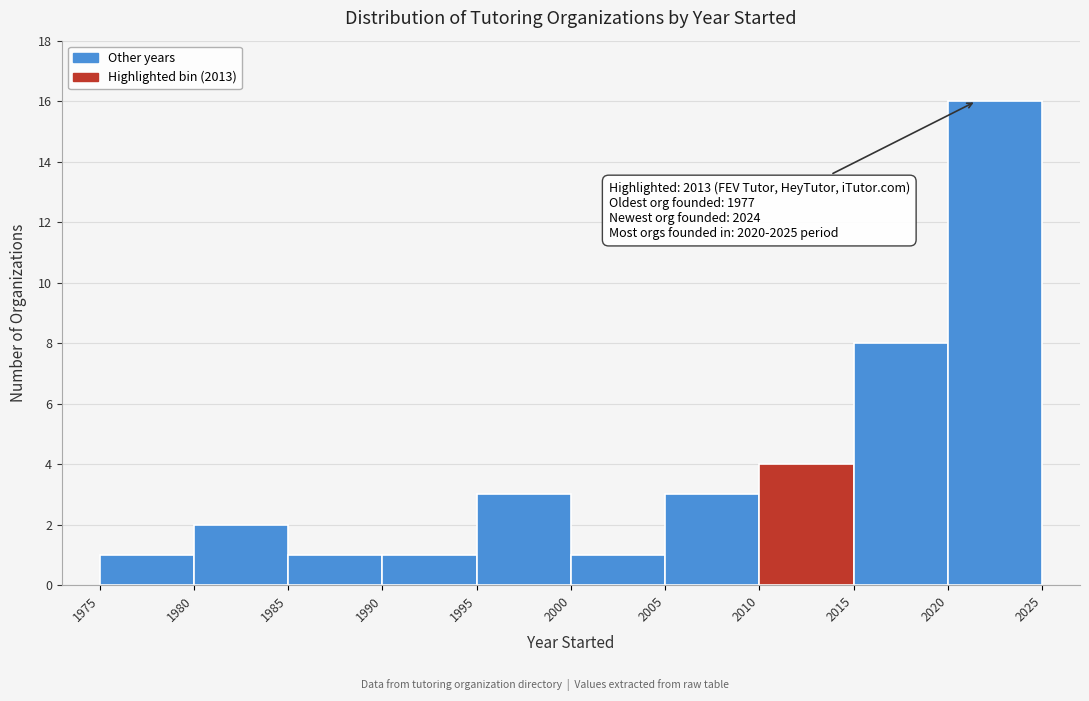

Which range on the x-axis has the tallest bar?

2020 to 2025